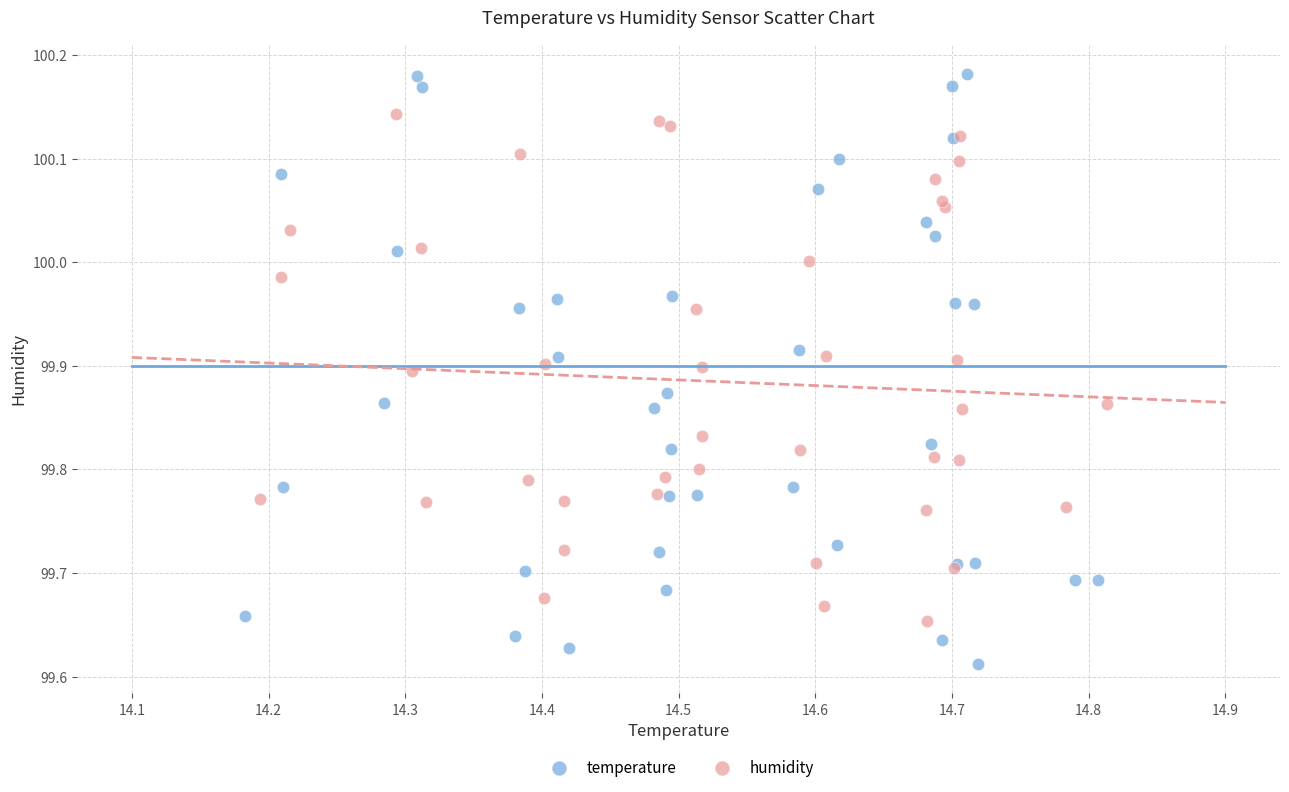

Which series reaches the maximum Y coordinate?

temperature